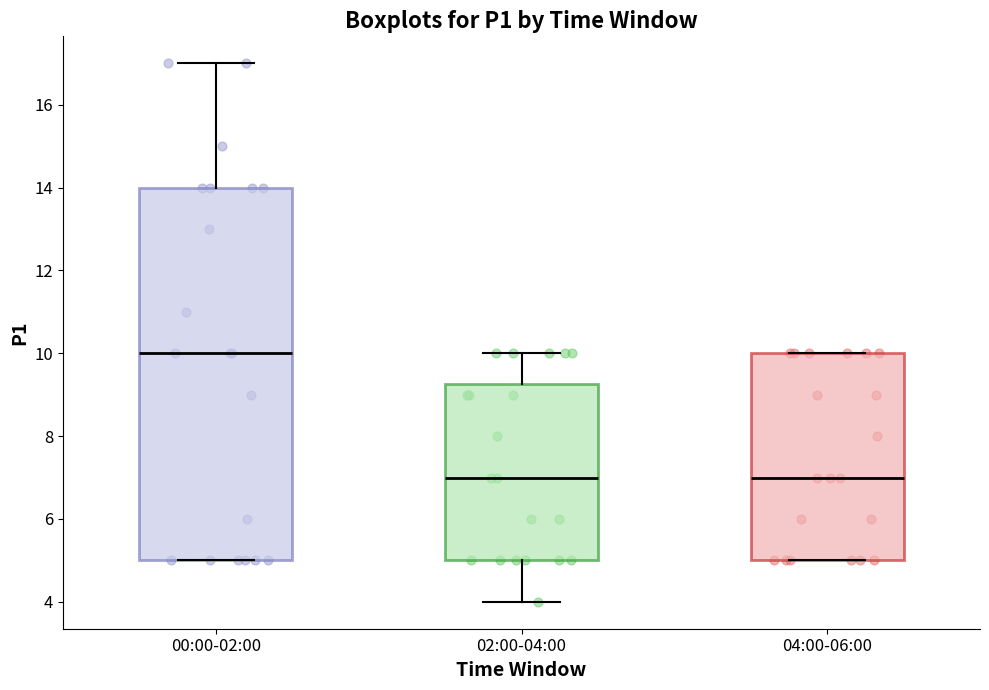

Which box's median line is the highest?

00:00-02:00